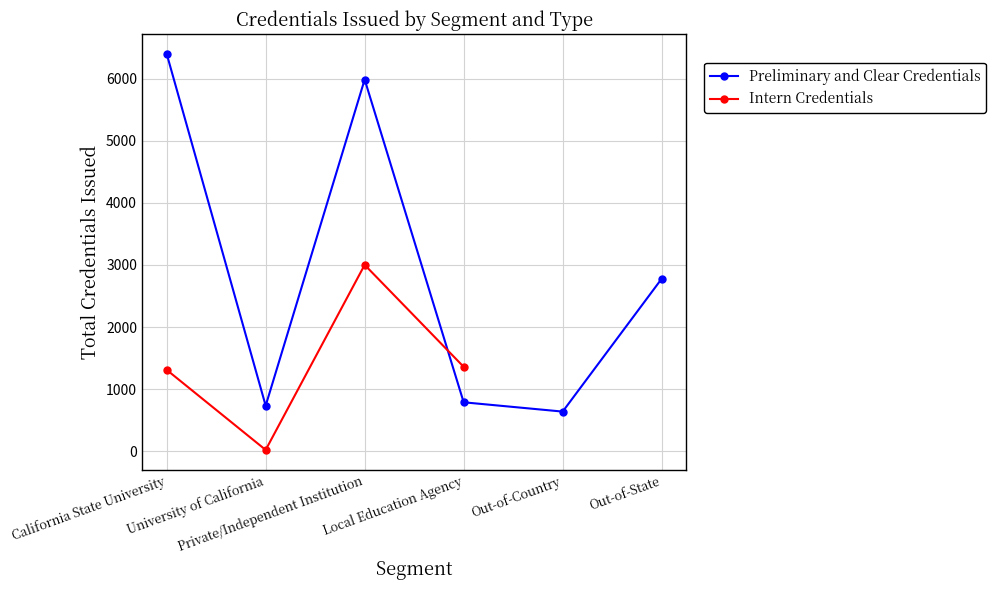

Which label corresponds to the smallest value in the chart?

Out-of-Country